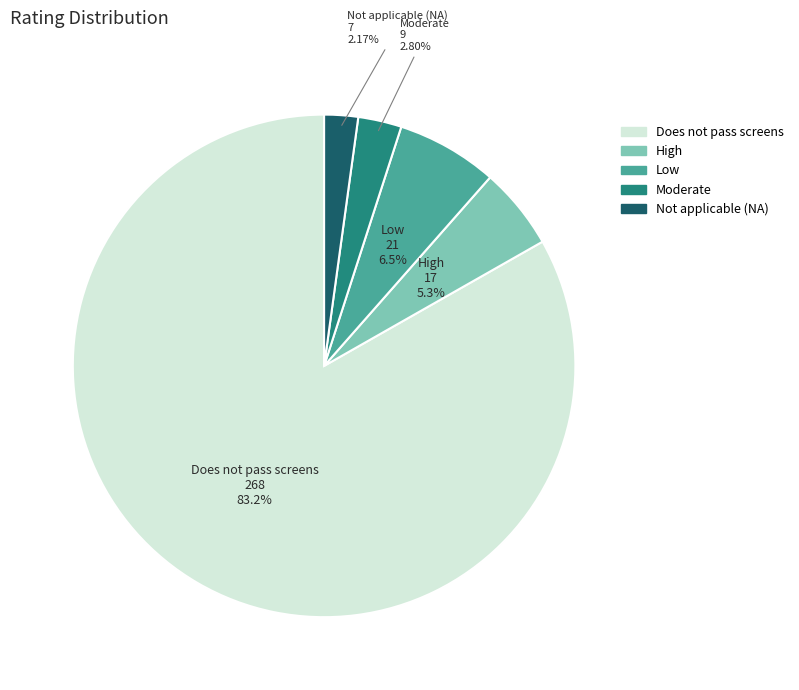

Does any single category account for the majority?

Yes